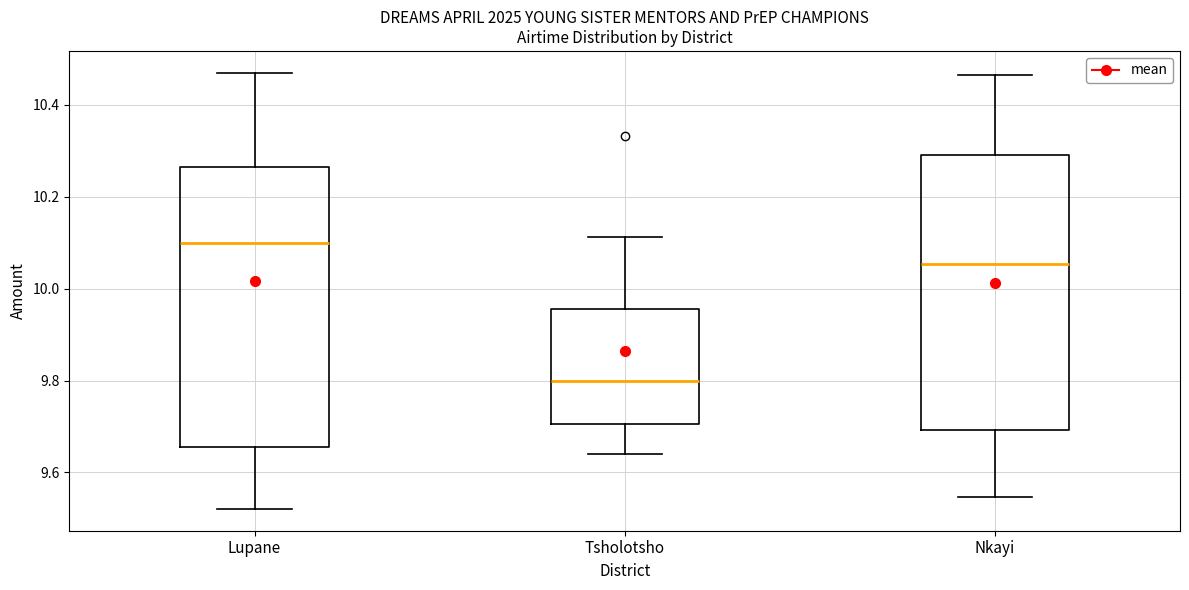

Which box's median line is the highest?

Lupane